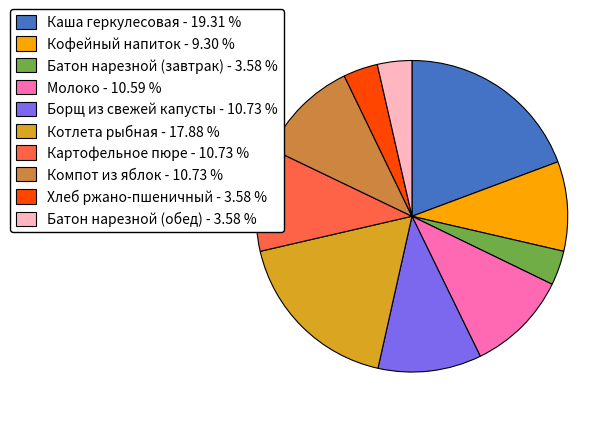

Between Каша геркулесовая - 19.31 % and Молоко - 10.59 %, which is larger?

Каша геркулесовая - 19.31 %